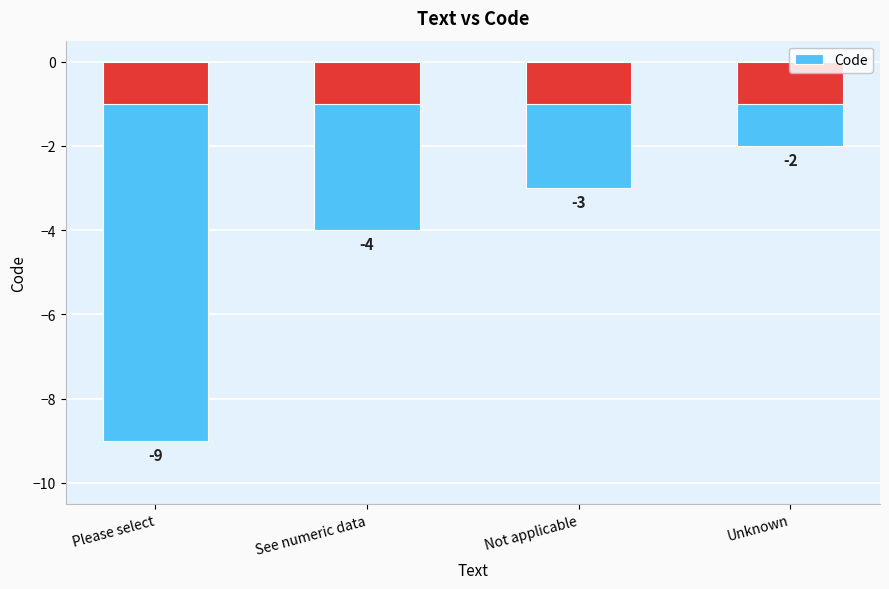

At which label does the data first exceed -3?

Unknown